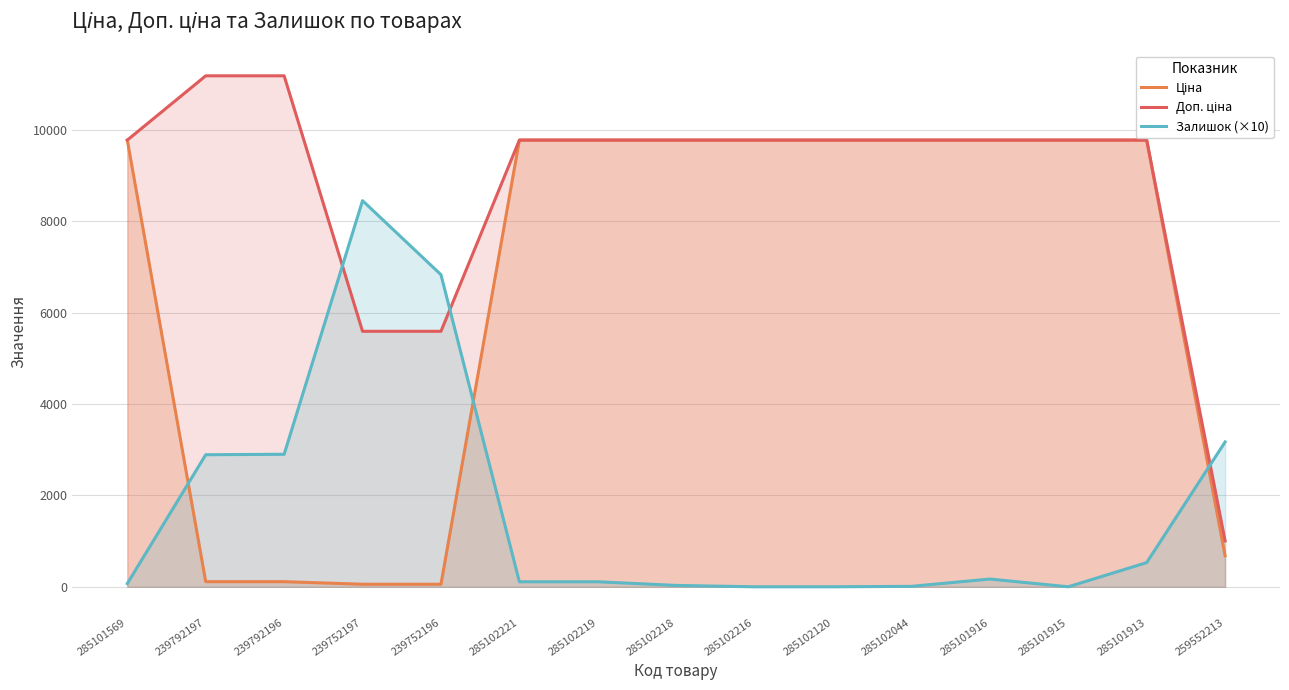

How many data points in Ціна are less than 9775?

5